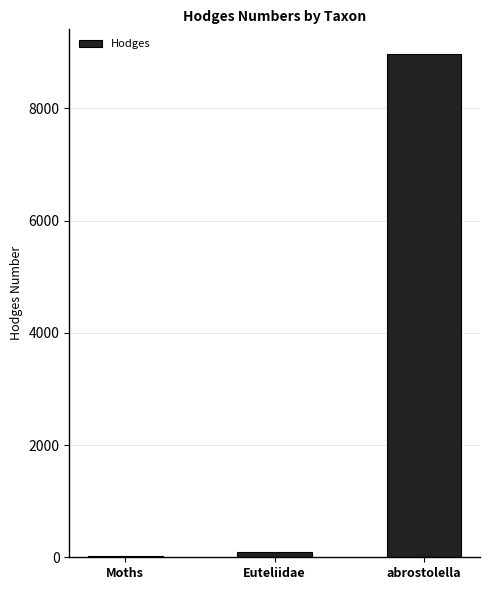

What is the greatest value displayed?

8959.1